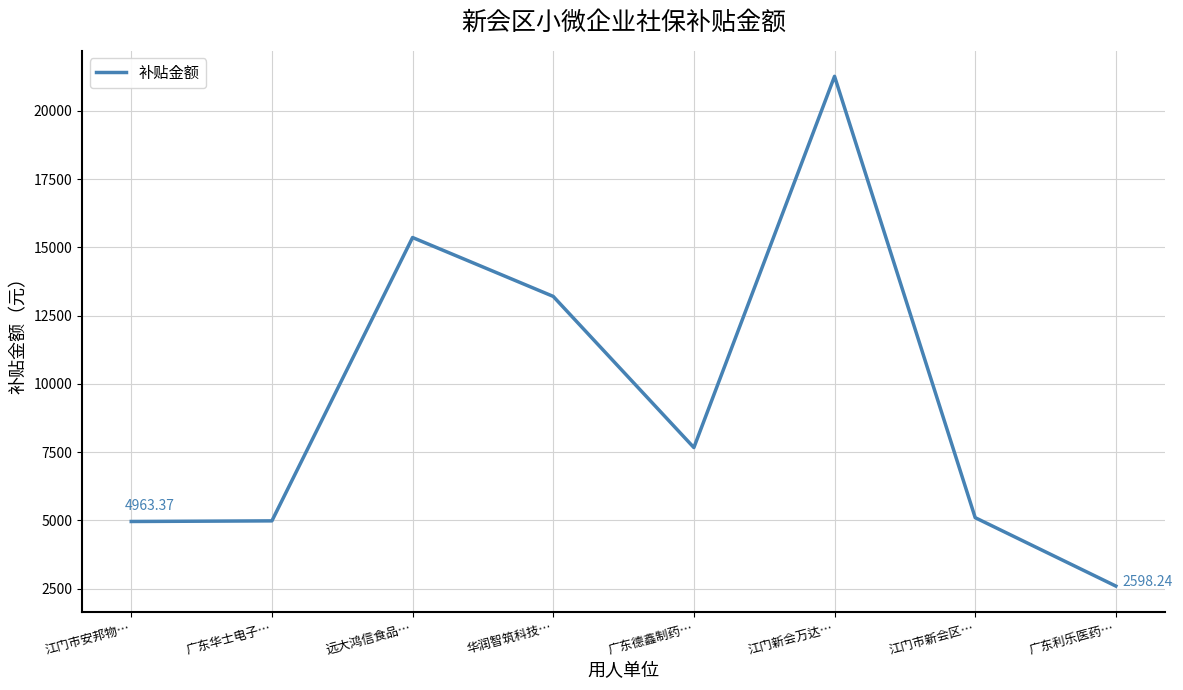

What is the ratio of the value at 江门市新会区… to the value at 江门市安邦物…?

1.0